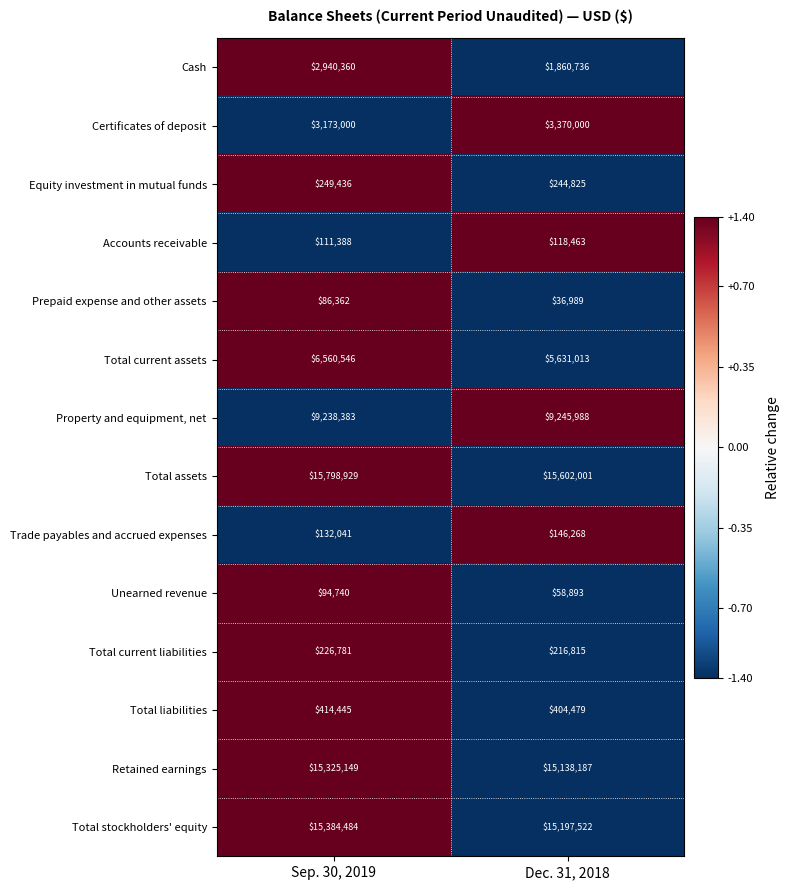

Count the number of categories in the chart.

2